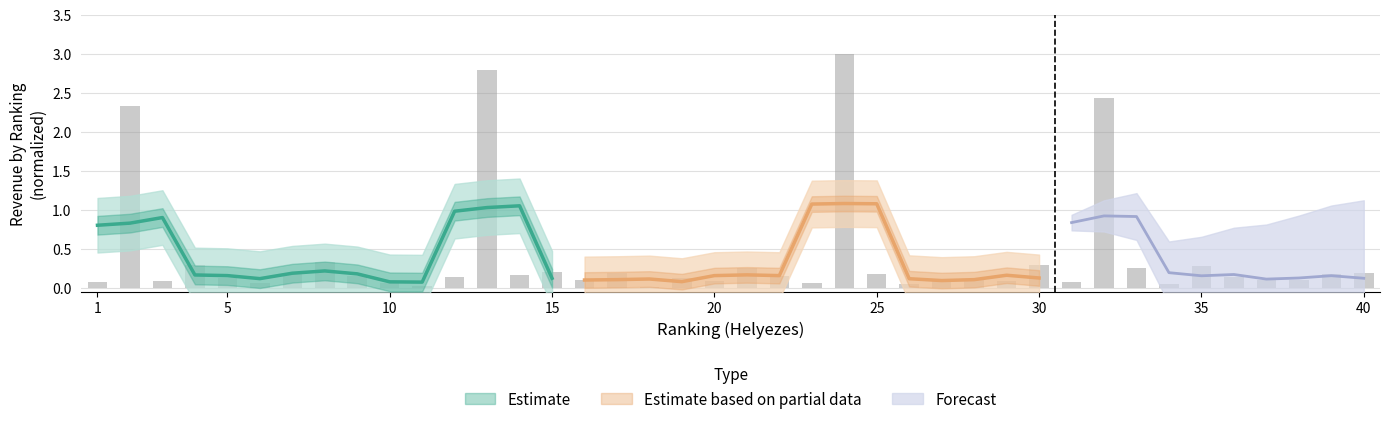

True or false: the data shows 0.2 at 7.

True